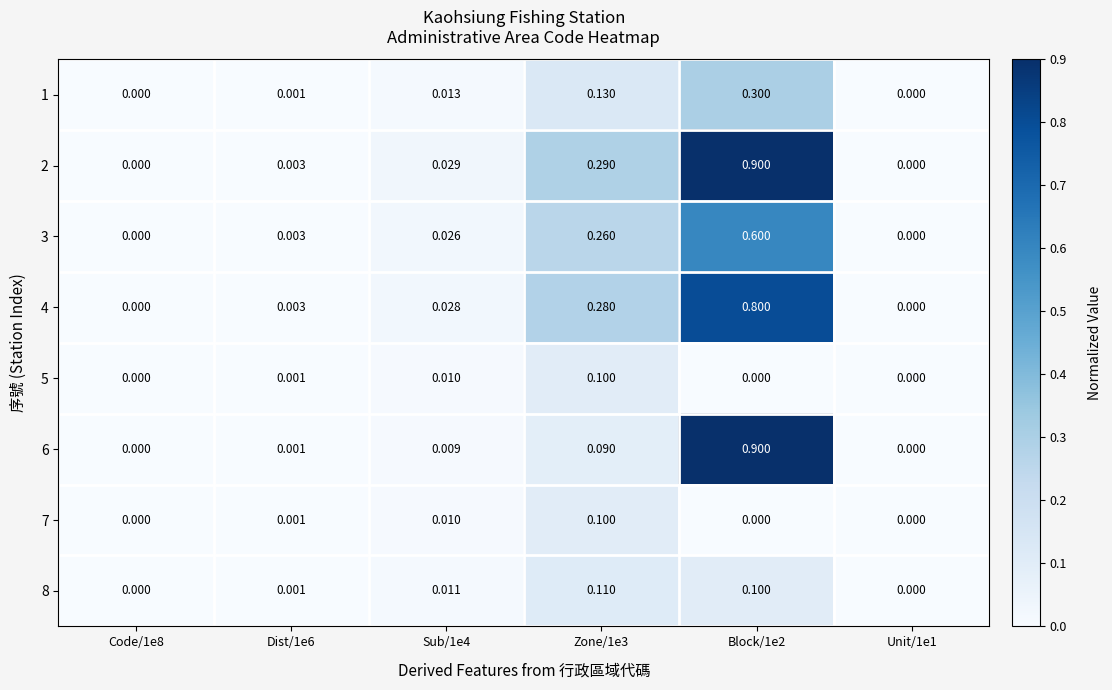

Is the value of 1 at Unit/1e1 greater than the value of 8 at Dist/1e6?

No